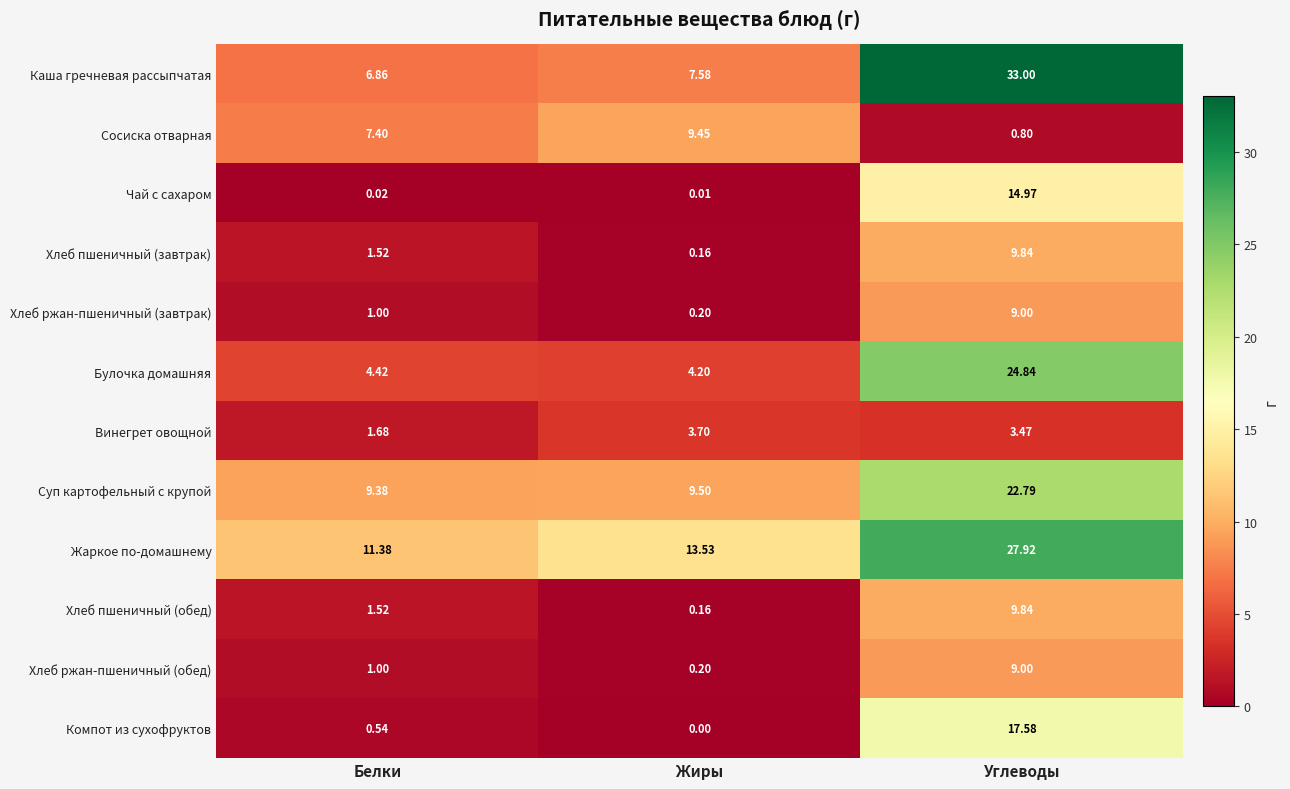

Which series has the largest total across all categories?

Жаркое по-домашнему